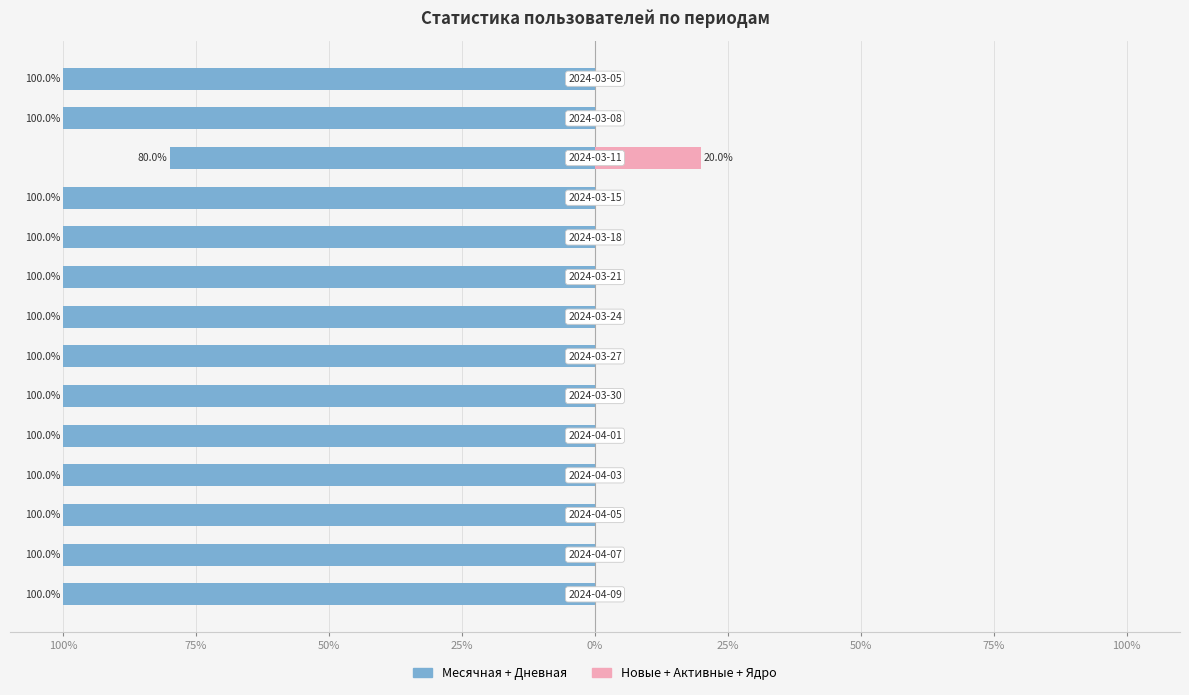

What is the sum of all Месячная+Дневная values?

-1380